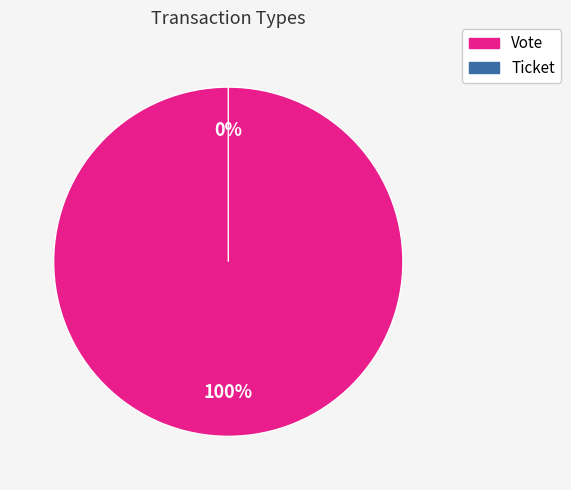

The Ticket slice represents 10% of the pie. True or false?

False